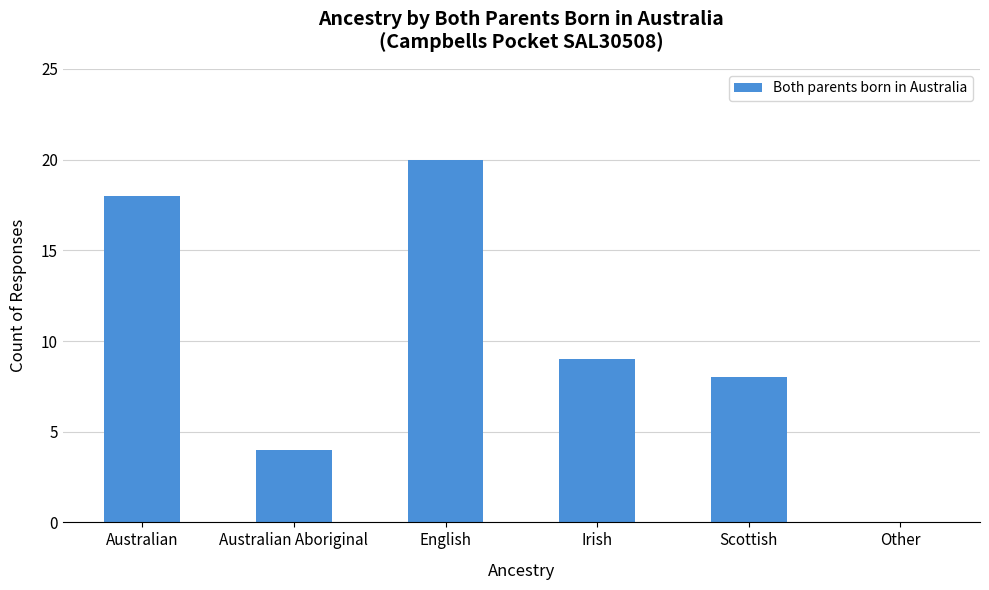

Where does the data first go above 9?

Australian